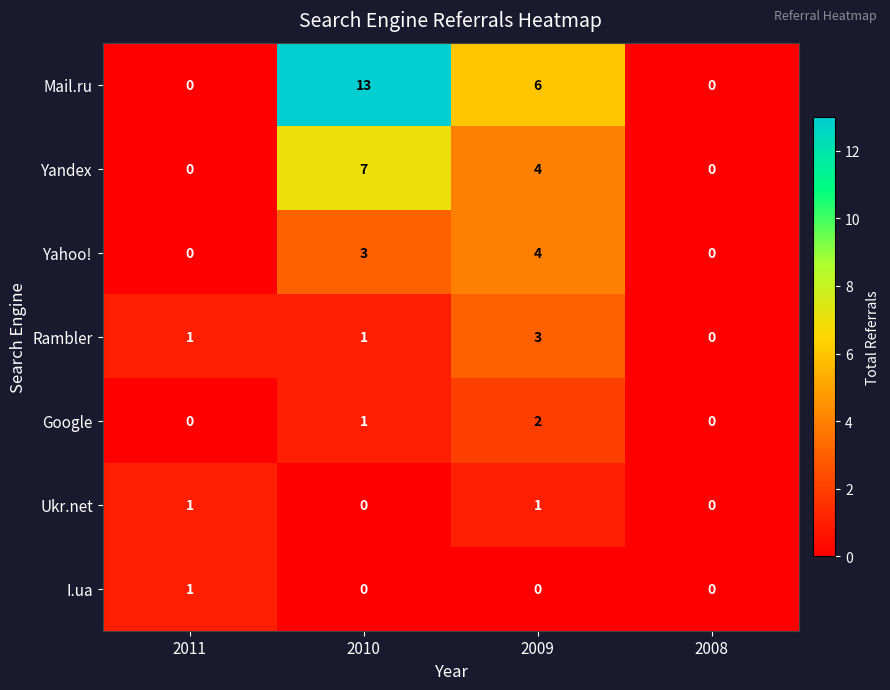

At which label does Yandex first exceed 4?

2010